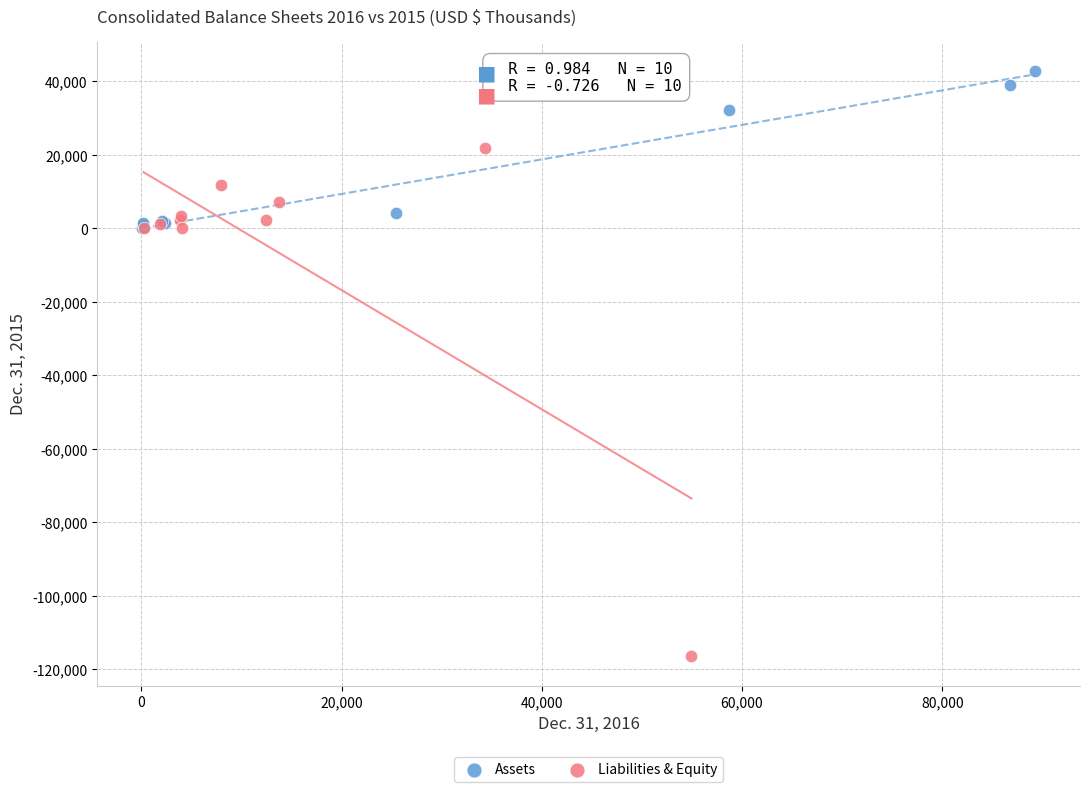

Which series contains the lowest Y value?

Liabilities & Equity